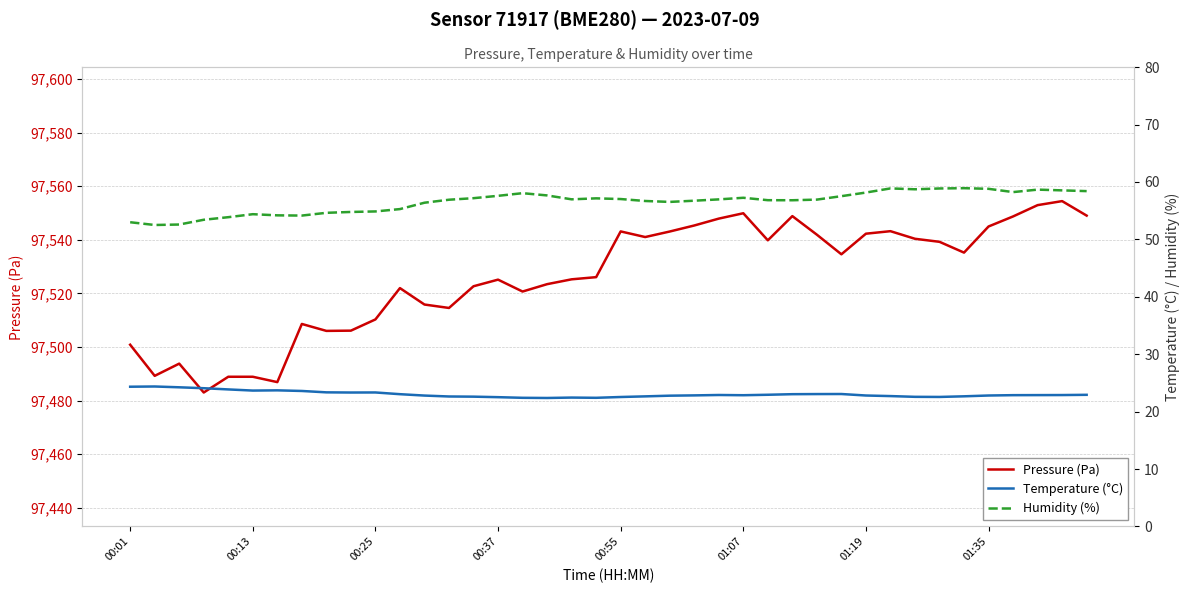

The Humidity (%) series shows 56.5 at 22. True or false?

True